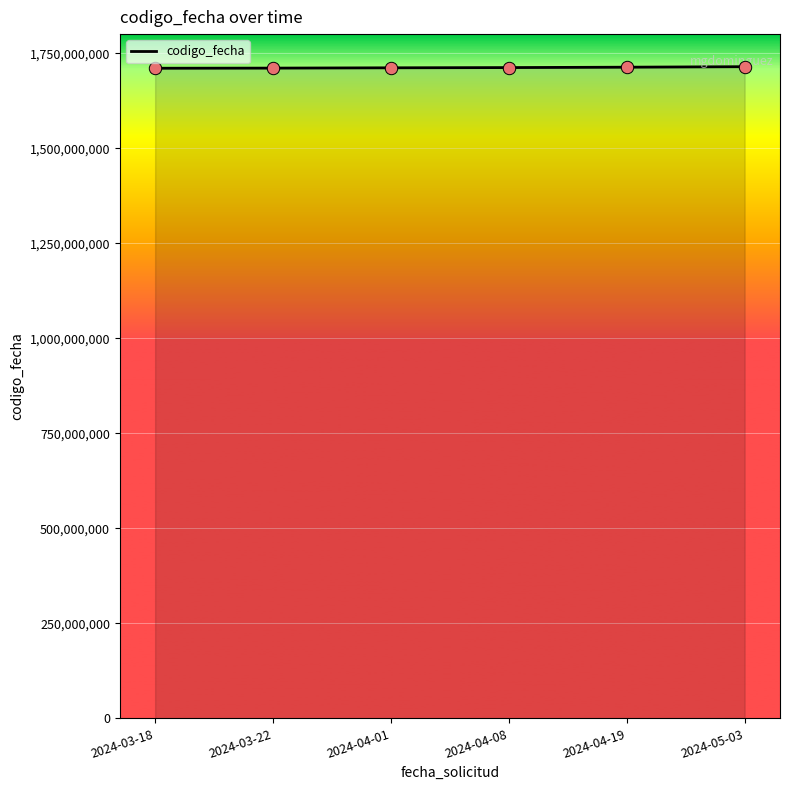

What is the change in value from 2024-03-18 to 2024-05-03?

+4064042